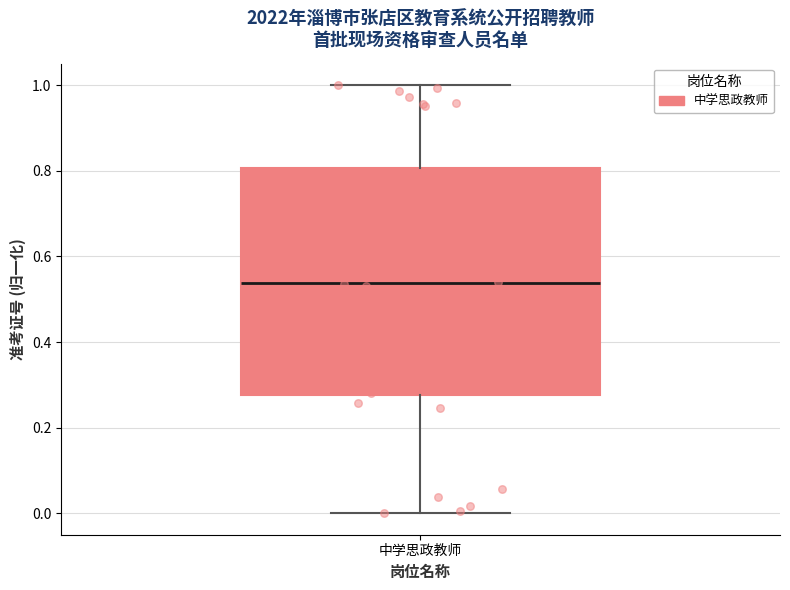

Where is the lower edge of the box for 中学思政教师 on the y-axis? The values are not printed on the chart, so give them approximately, as read against the axis.

0.28